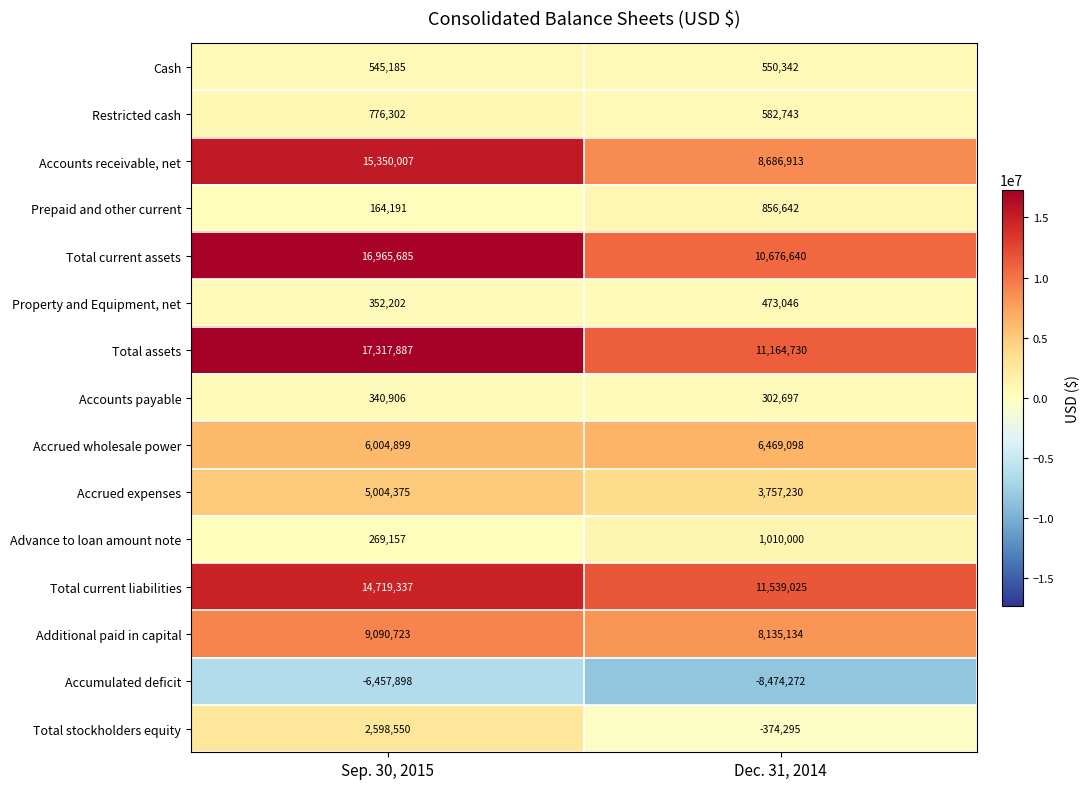

Reading left to right, transcribe all the data shown in this chart.

Cash: Sep. 30, 2015=545185	Dec. 31, 2014=550342
Restricted cash: Sep. 30, 2015=776302	Dec. 31, 2014=582743
Accounts receivable, net: Sep. 30, 2015=15350007	Dec. 31, 2014=8686913
Prepaid and other current: Sep. 30, 2015=164191	Dec. 31, 2014=856642
Total current assets: Sep. 30, 2015=16965685	Dec. 31, 2014=10676640
Property and Equipment, net: Sep. 30, 2015=352202	Dec. 31, 2014=473046
Total assets: Sep. 30, 2015=17317887	Dec. 31, 2014=11164730
Accounts payable: Sep. 30, 2015=340906	Dec. 31, 2014=302697
Accrued wholesale power: Sep. 30, 2015=6004899	Dec. 31, 2014=6469098
Accrued expenses: Sep. 30, 2015=5004375	Dec. 31, 2014=3757230
Advance to loan amount note: Sep. 30, 2015=269157	Dec. 31, 2014=1010000
Total current liabilities: Sep. 30, 2015=14719337	Dec. 31, 2014=11539025
Additional paid in capital: Sep. 30, 2015=9090723	Dec. 31, 2014=8135134
Accumulated deficit: Sep. 30, 2015=-6457898	Dec. 31, 2014=-8474272
Total stockholders equity: Sep. 30, 2015=2598550	Dec. 31, 2014=-374295